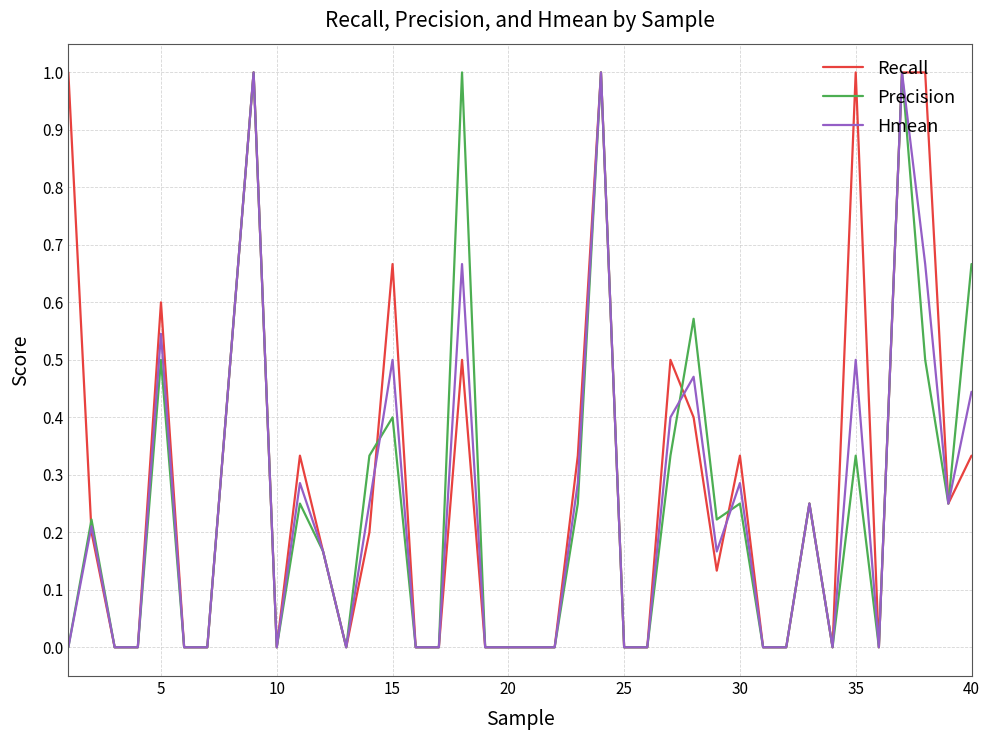

Which series has the largest total across all categories?

Recall